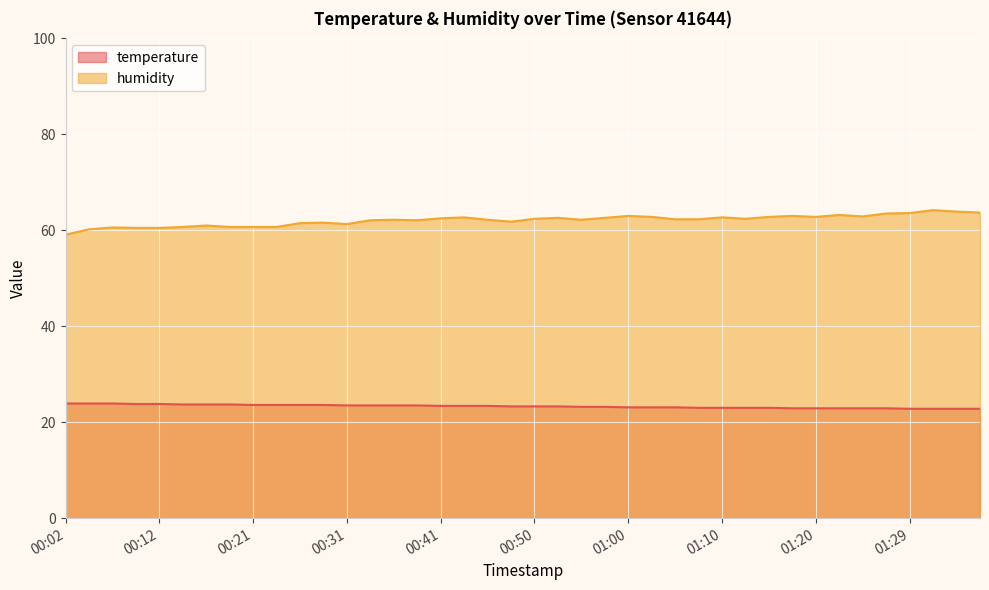

What is the label of the 39th point from the right?

00:04